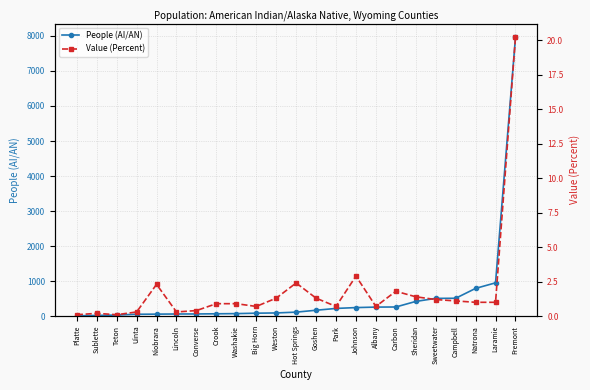

At which label does Value (Percent) reach its minimum?

Platte